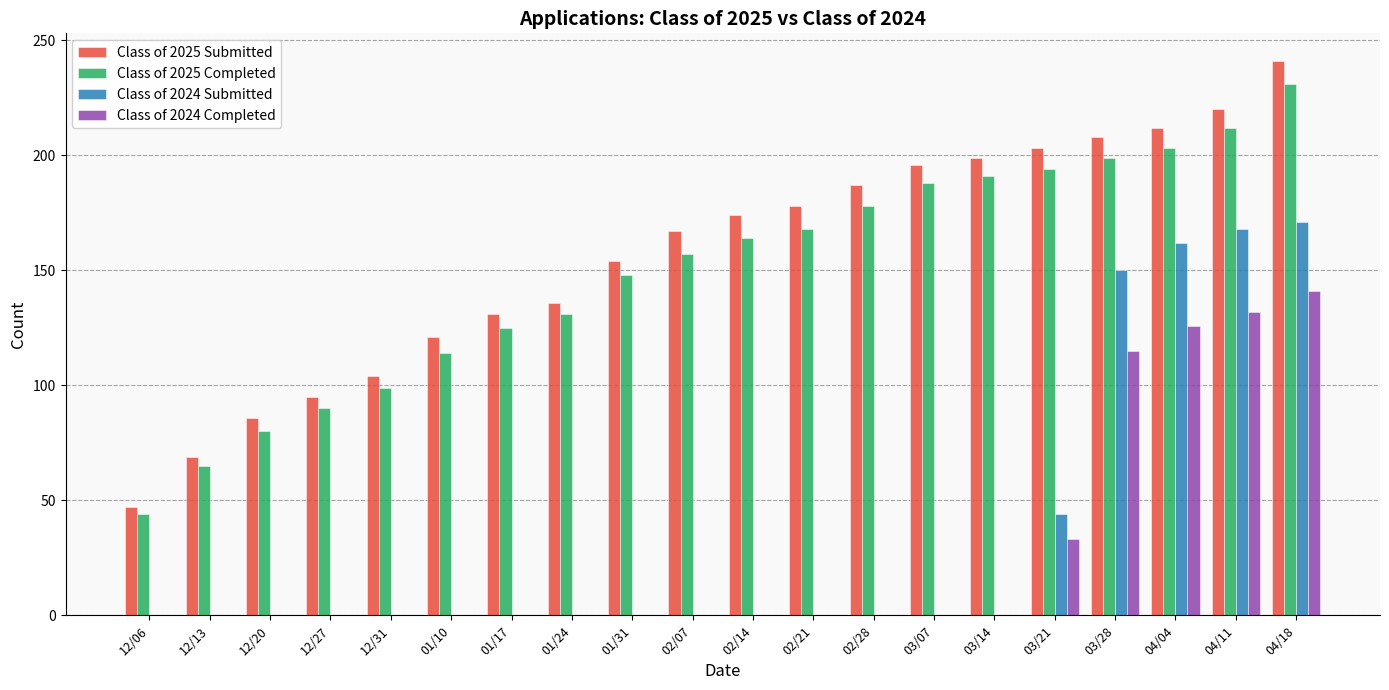

What is the average value of the Class of 2025 Submitted series?

156